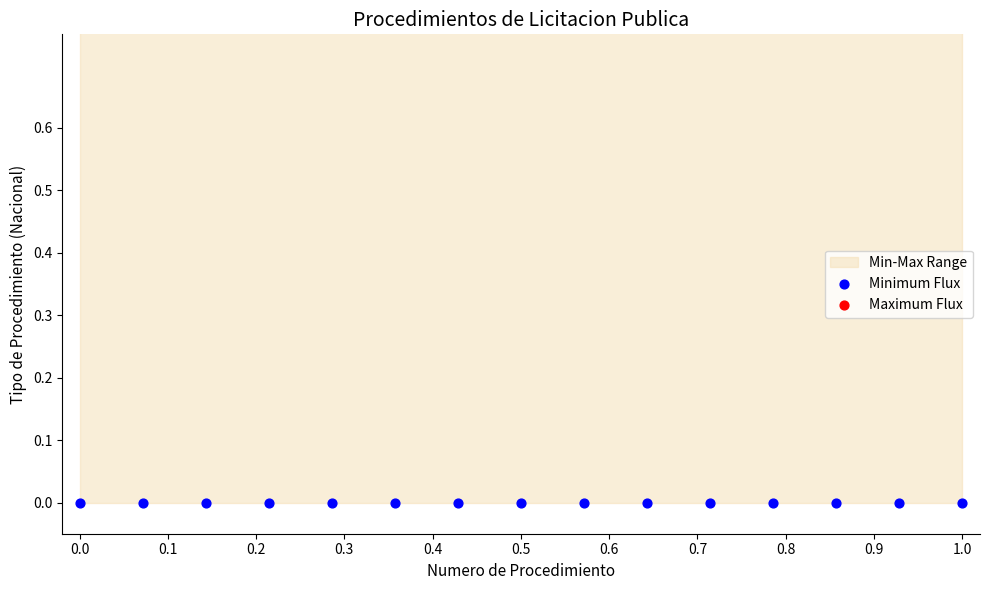

Is the value of Minimum Flux at 0.1 greater than the value of Maximum Flux at 14?

No